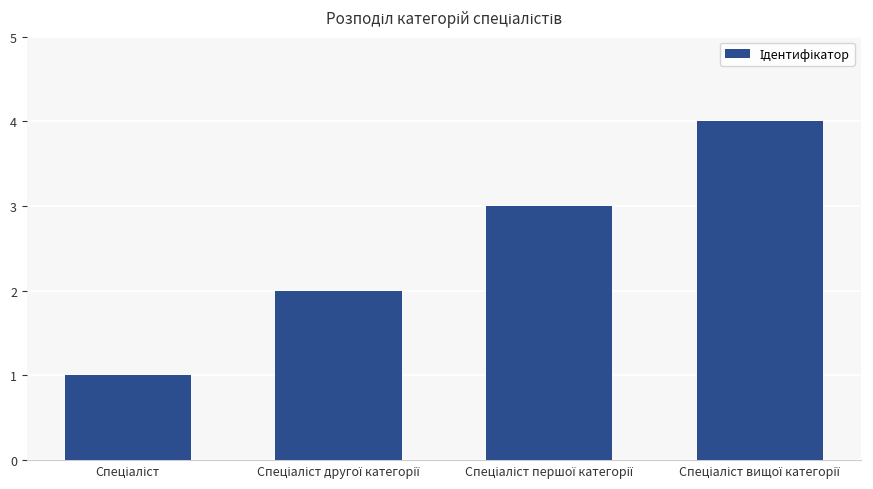

What is the maximum value shown in the chart?

4